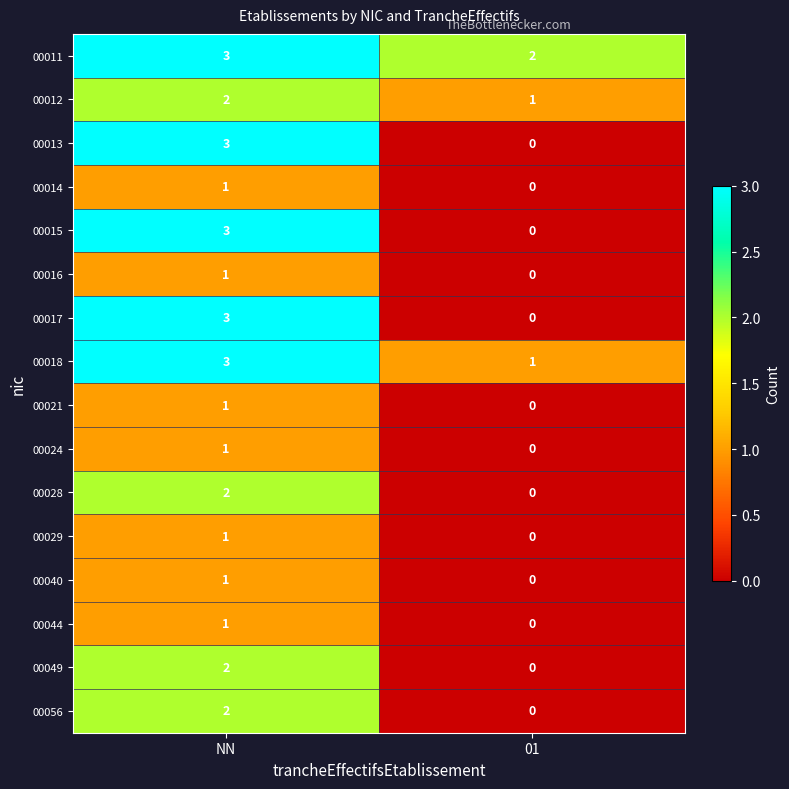

Which category has the highest value in the 00028 series?

NN